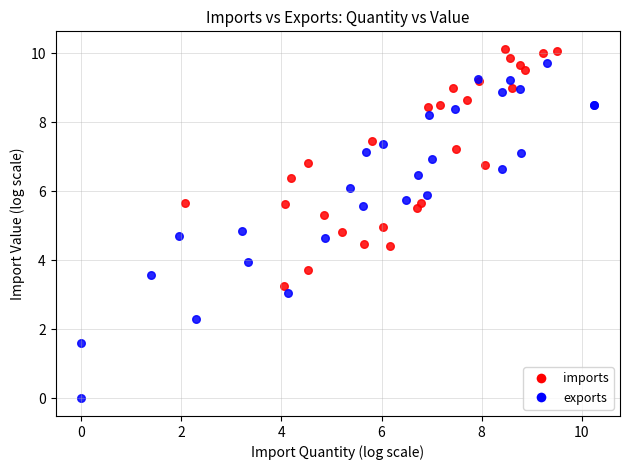

What are all the series names shown in the legend?

imports, exports